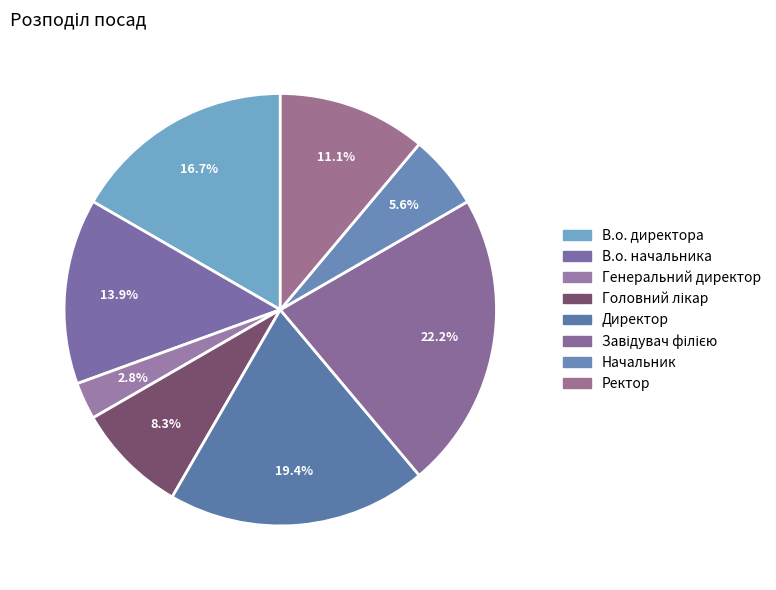

How many segments does this pie chart have?

8